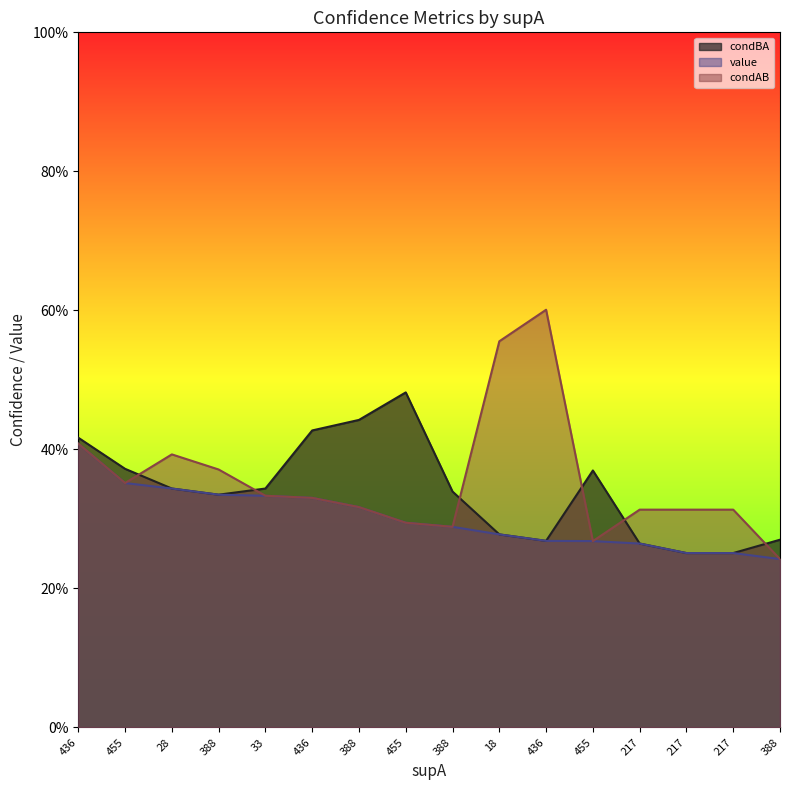

What is the approximate value of value at 436?

0.3